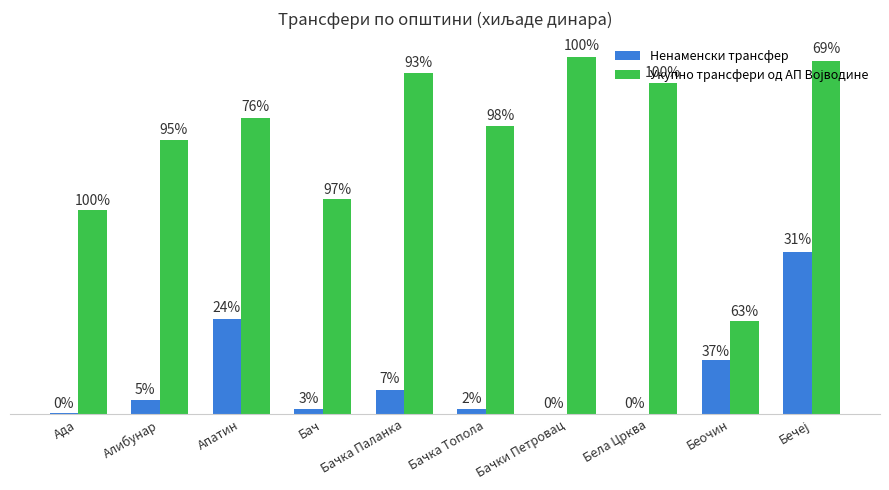

Is it true that Ненаменски трансфер equals 6445.4 at Бачка Топола?

False